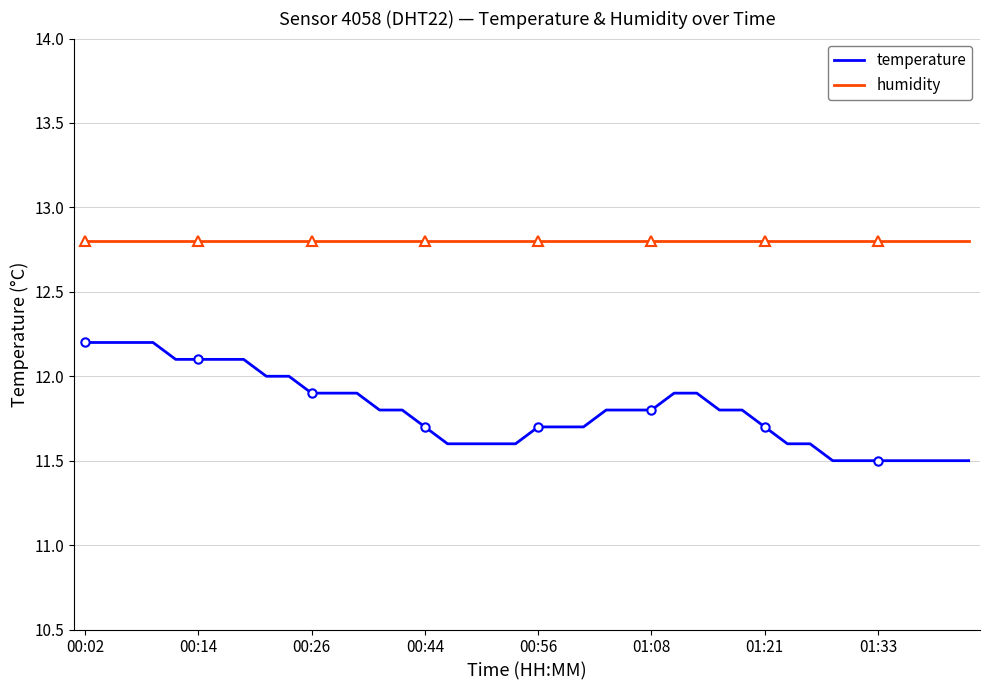

What are all the series names shown in the legend?

temperature, humidity